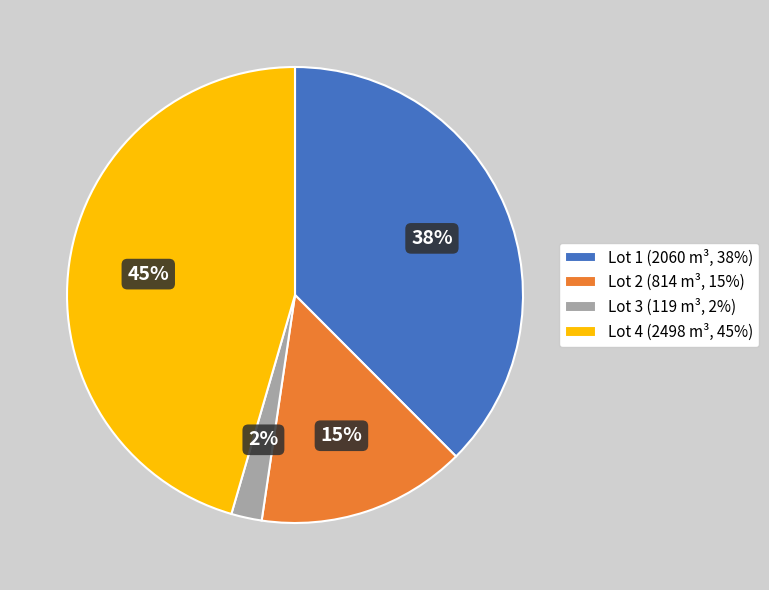

Which slice is the largest?

Lot 4